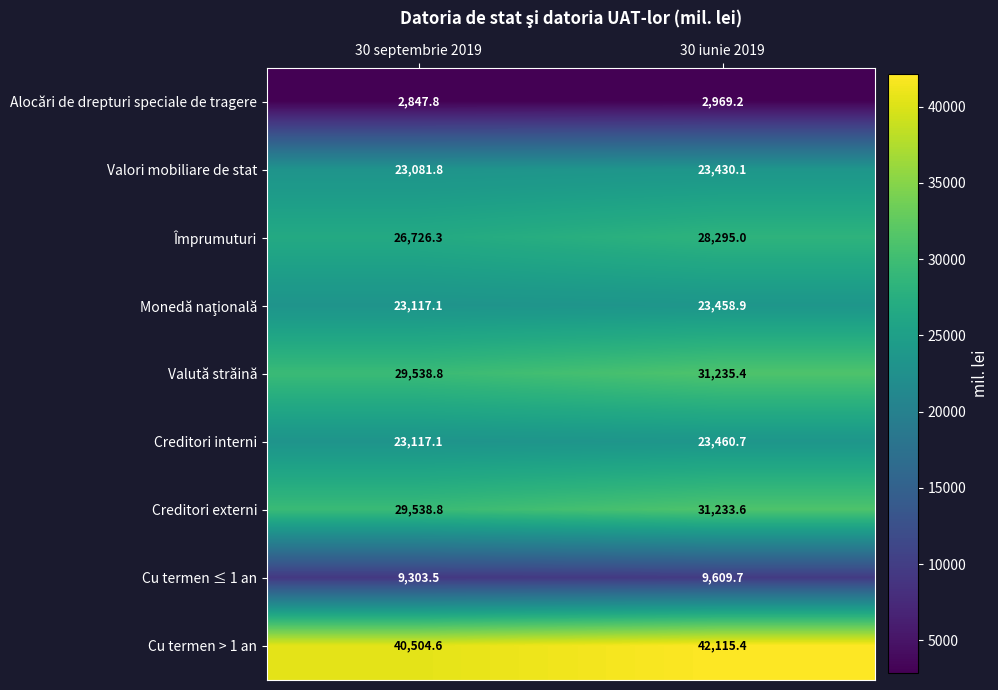

What is the greatest value displayed?

42115.4